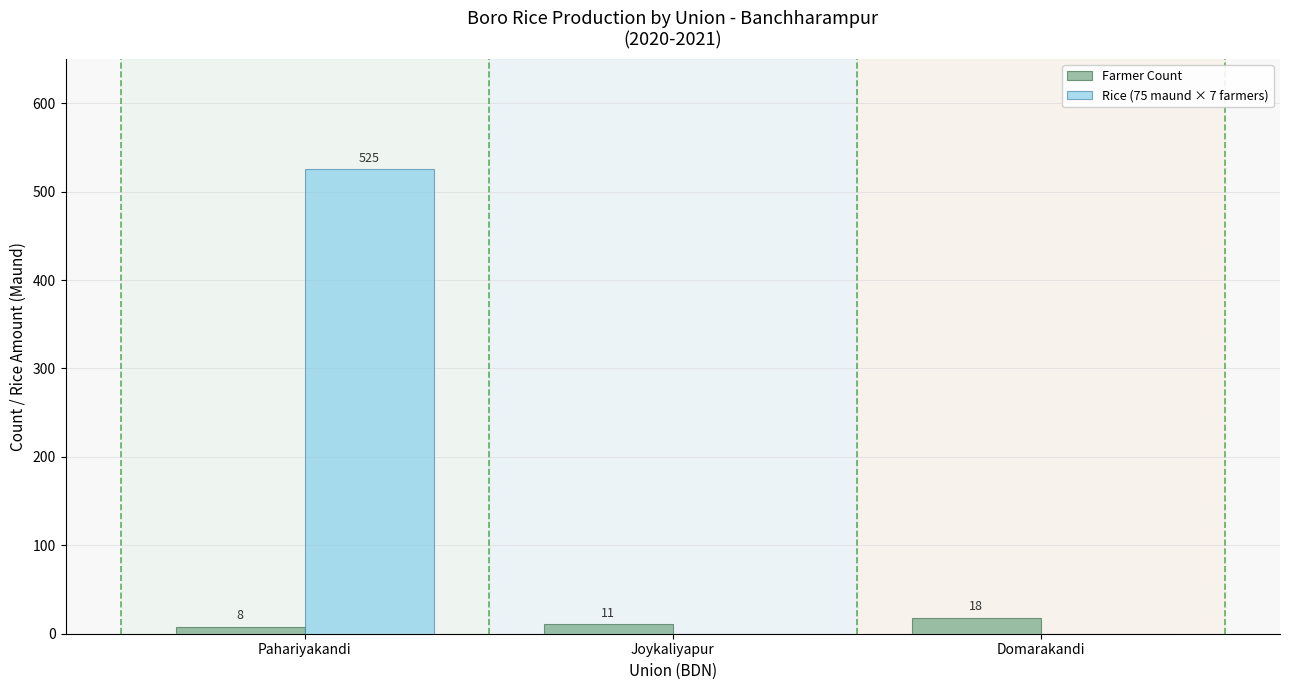

How many positive values does the Rice (75 maund × 7 farmers) series have?

1